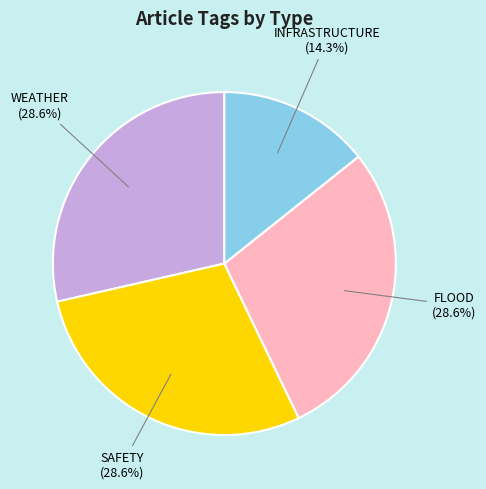

Is there any slice that represents more than half of the pie?

No